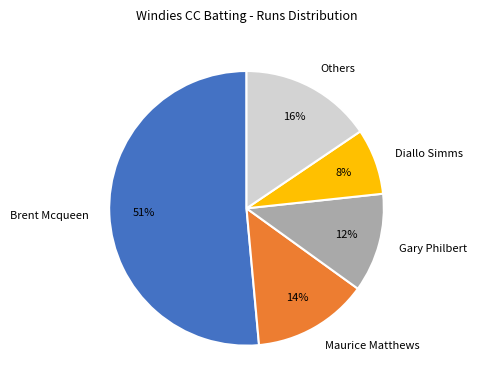

Which category has the biggest portion of the pie?

Brent Mcqueen